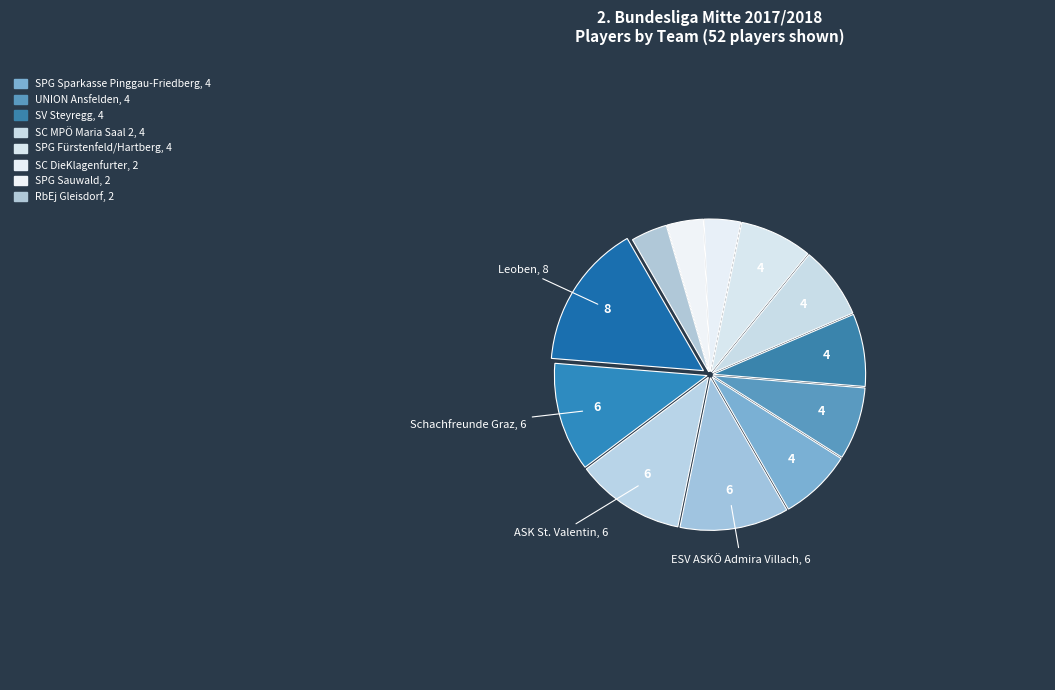

How many segments does this pie chart have?

12